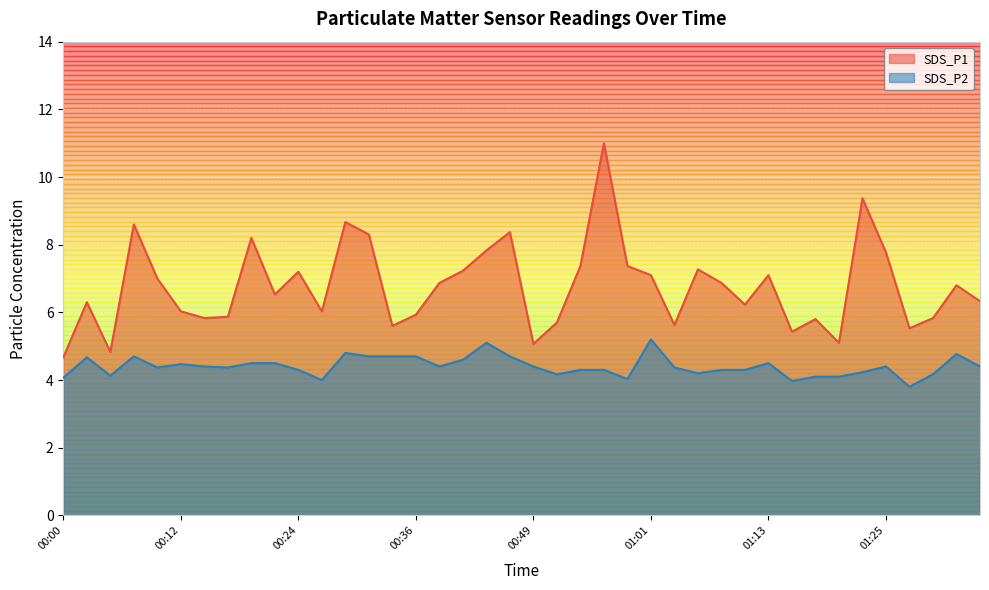

What is the average value of the SDS_P2 series?

4.4